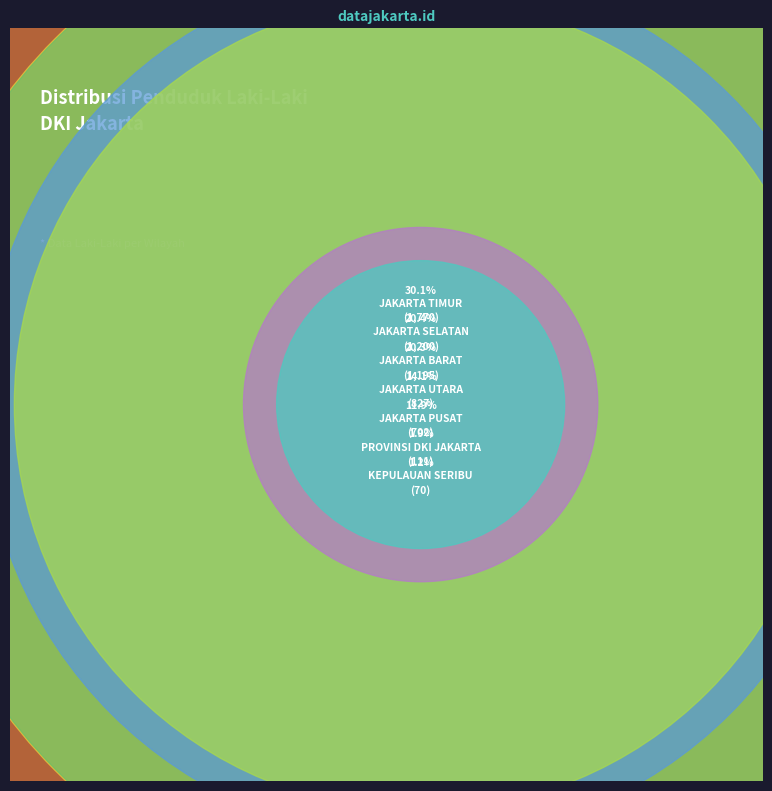

Rank the categories by value from highest to lowest.

JAKARTA TIMUR, JAKARTA SELATAN, JAKARTA BARAT, JAKARTA UTARA, JAKARTA PUSAT, PROVINSI DKI JAKARTA, KEPULAUAN SERIBU